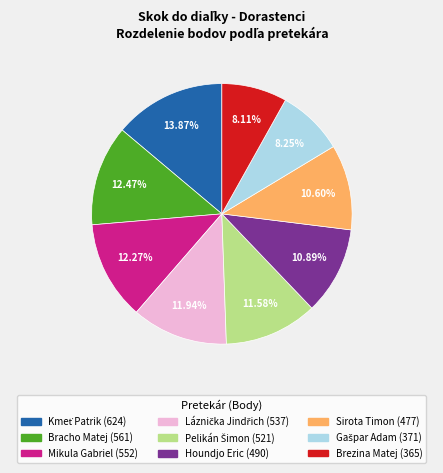

Is there a majority slice in this chart?

No